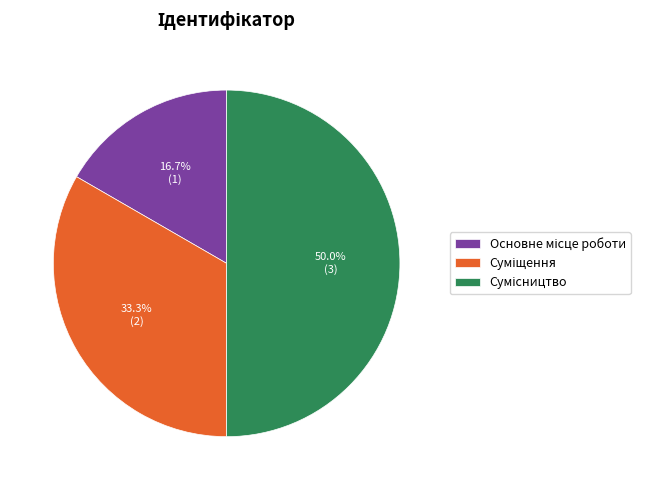

Does Сумісництво account for over 50% of the chart?

No